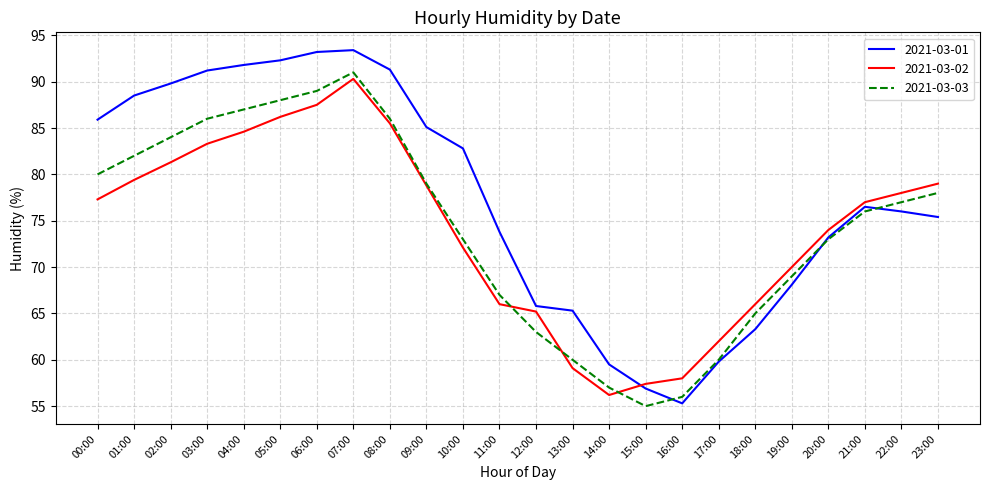

How many values in the 2021-03-03 series are below 77?

12